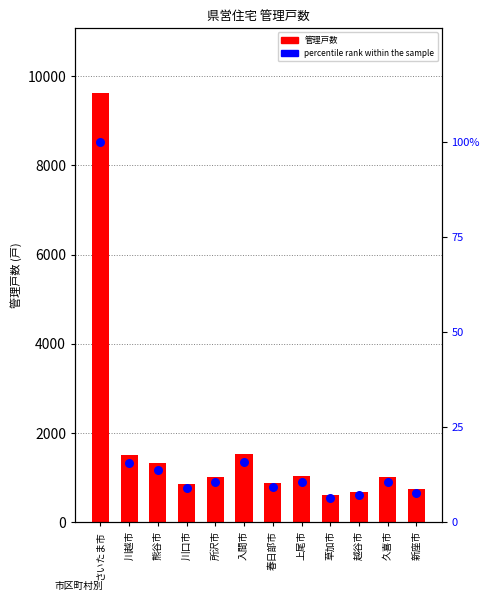

Is the value of percentile rank within the sample at 川越市 greater than the value of 管理戸数 at 久喜市?

No